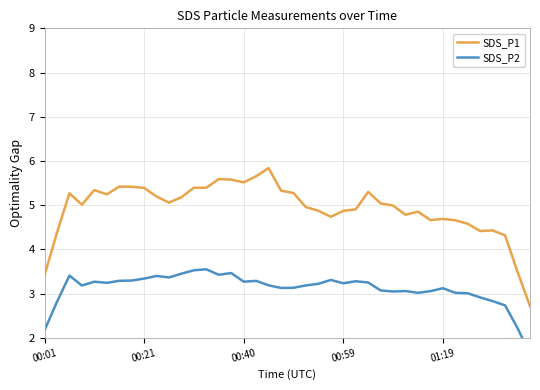

The SDS_P1 series shows 5.0 at 27. True or false?

True